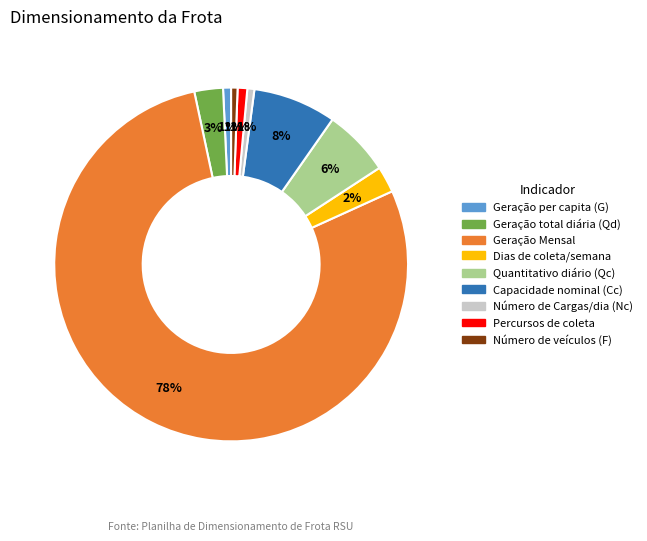

To the nearest percent, what is the difference between the Quantitativo diário (Qc) and Geração total diária (Qd) slice percentages?

3%